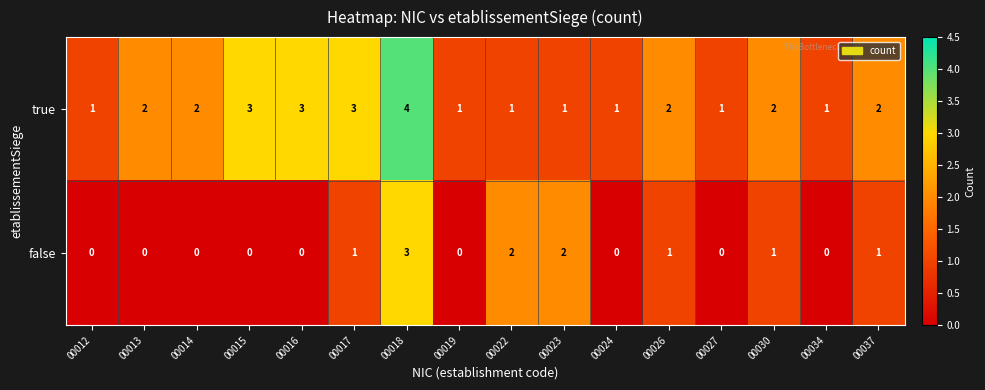

Rank the series by their maximum value, from highest to lowest.

true, false